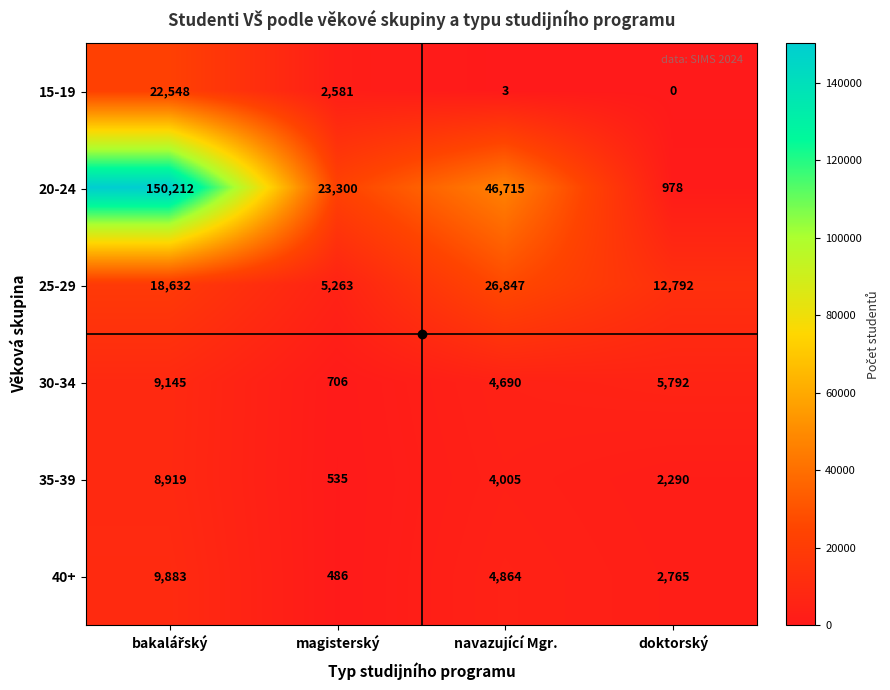

Which label corresponds to the smallest value in the chart?

doktorský